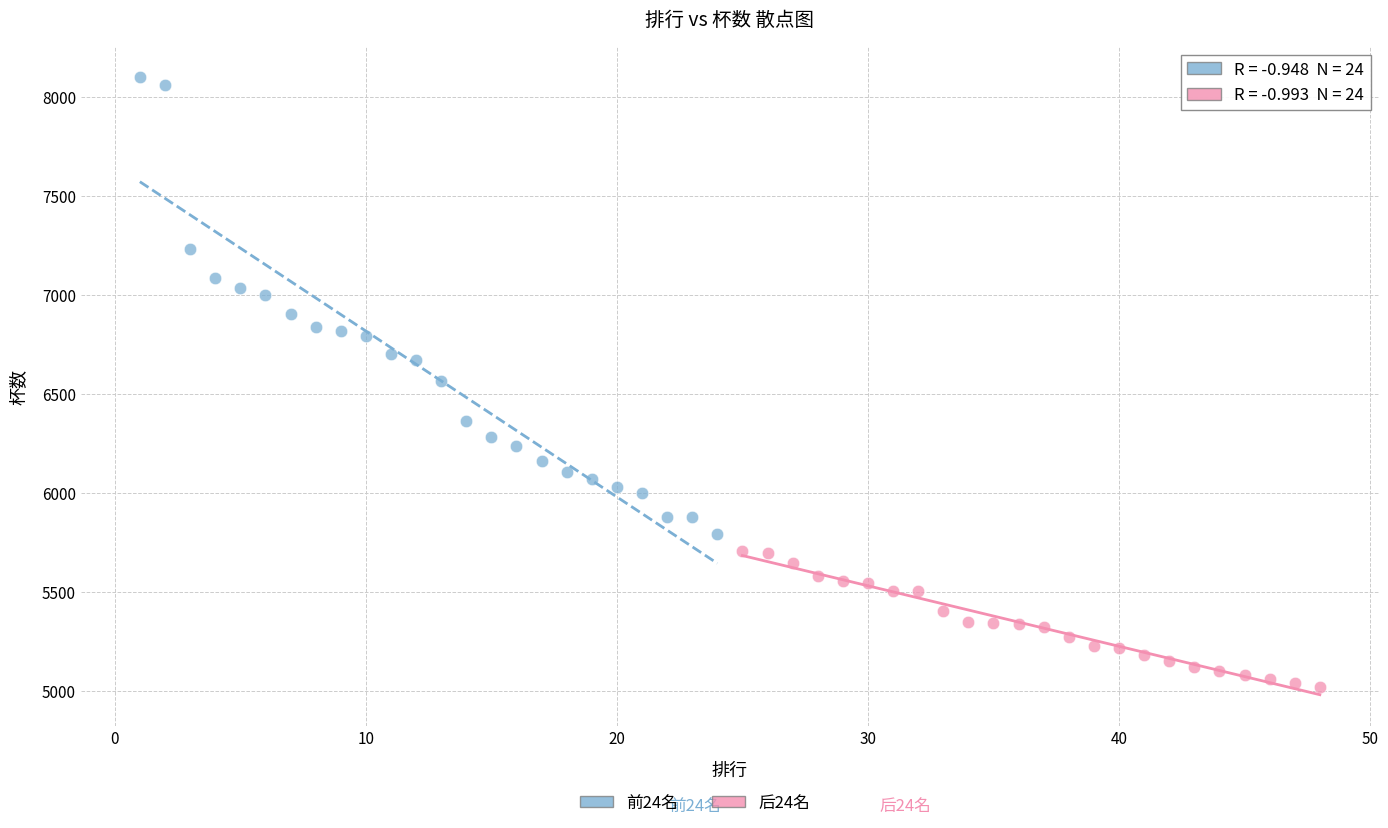

Which series contains the lowest Y value?

后24名